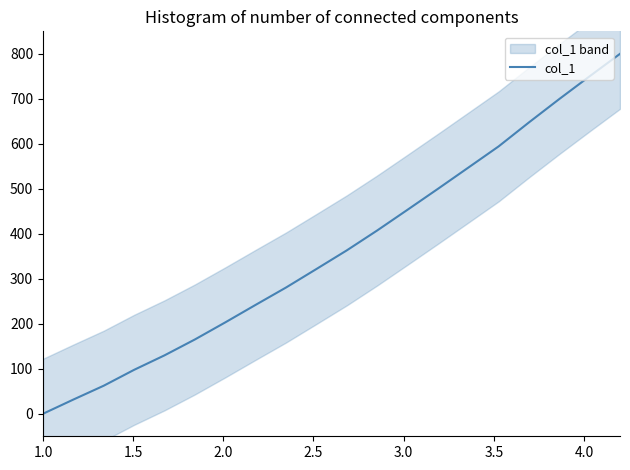

What is the maximum value shown in the chart?

800.0